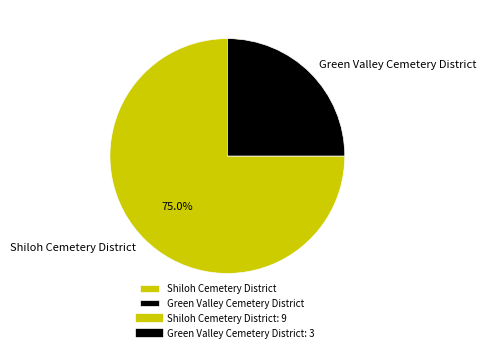

To the nearest percent, what percentage of the pie is Green Valley Cemetery District?

25%